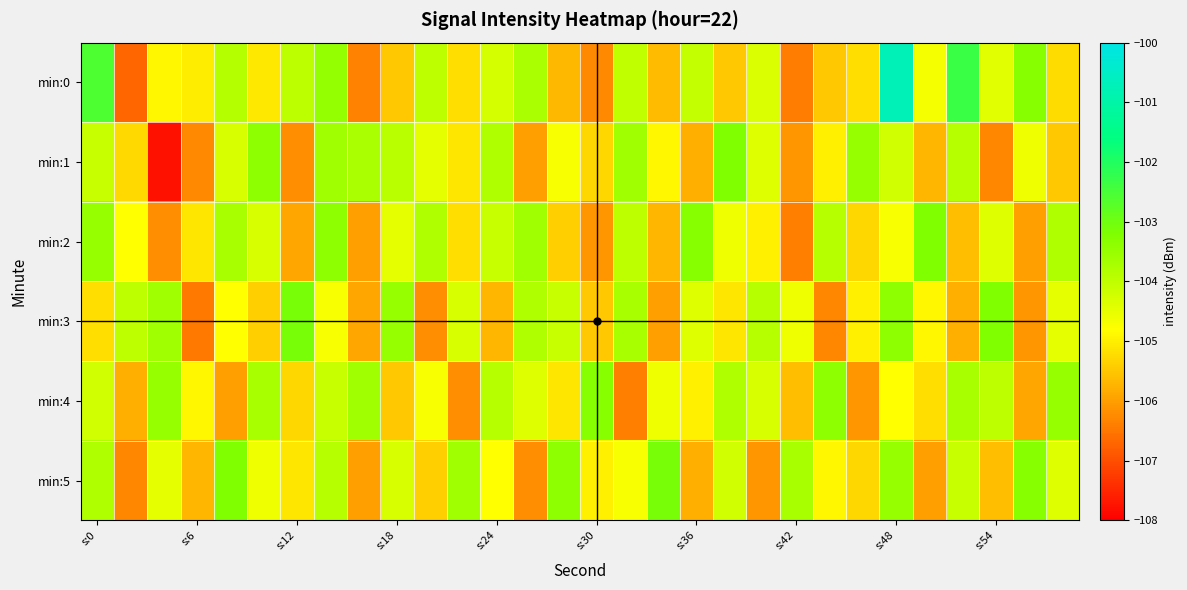

List the series in order of their peak value, highest first.

min:0, min:3, min:5, min:1, min:2, min:4